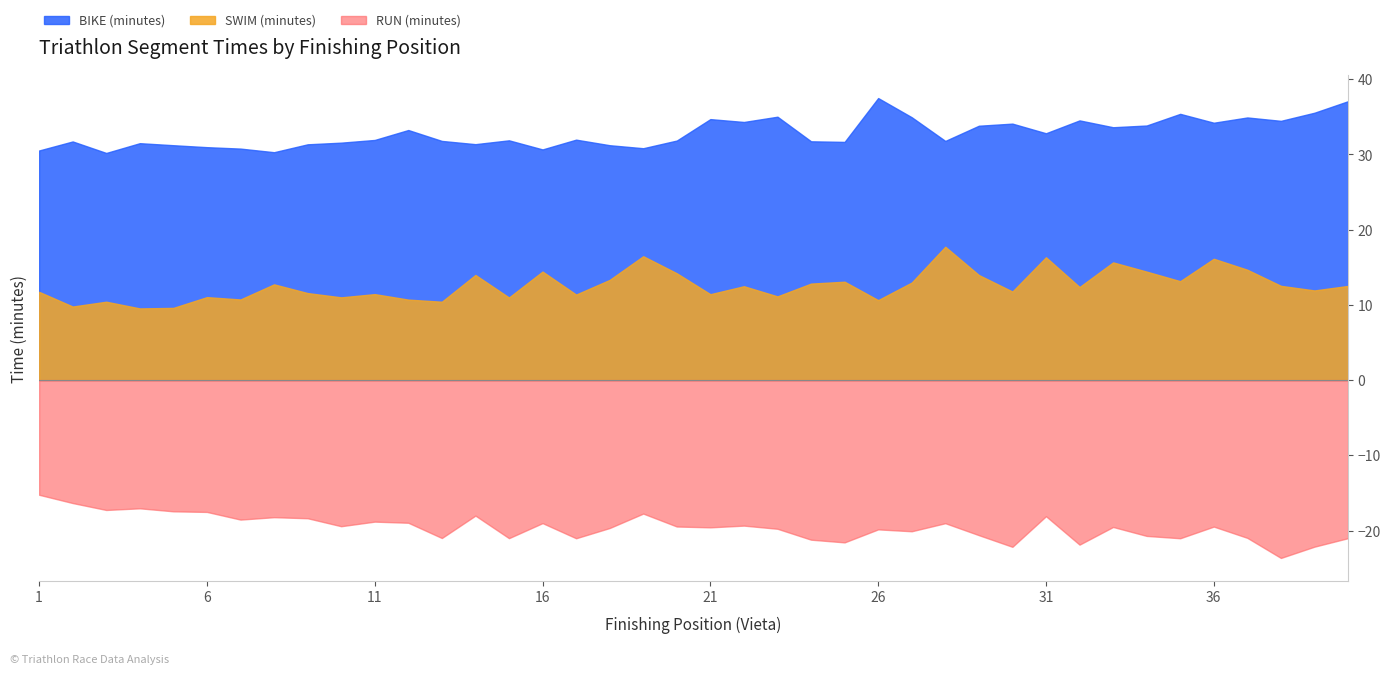

Count the number of data series in this chart.

3